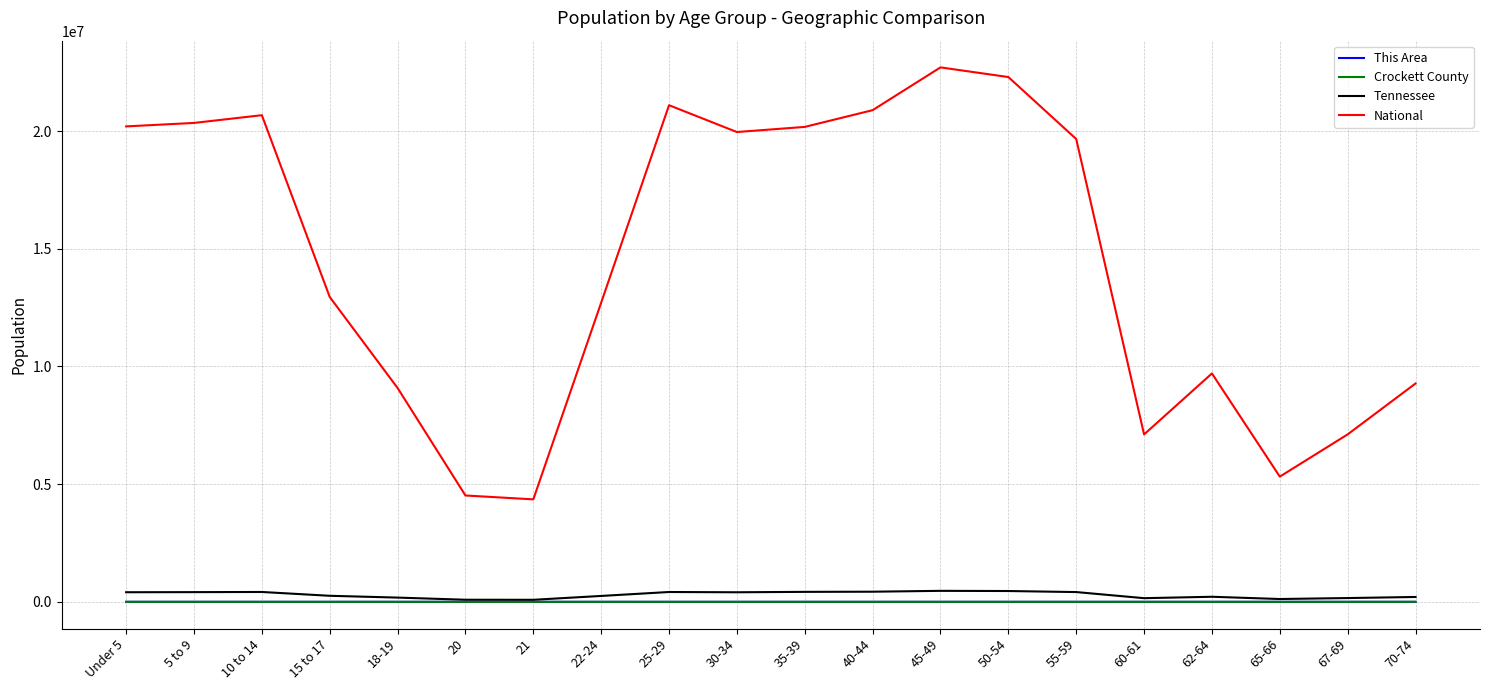

Count the number of data series in this chart.

4